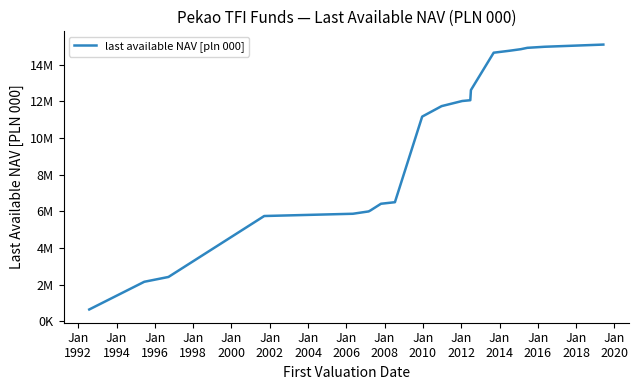

What is the sum of all values?

190610445